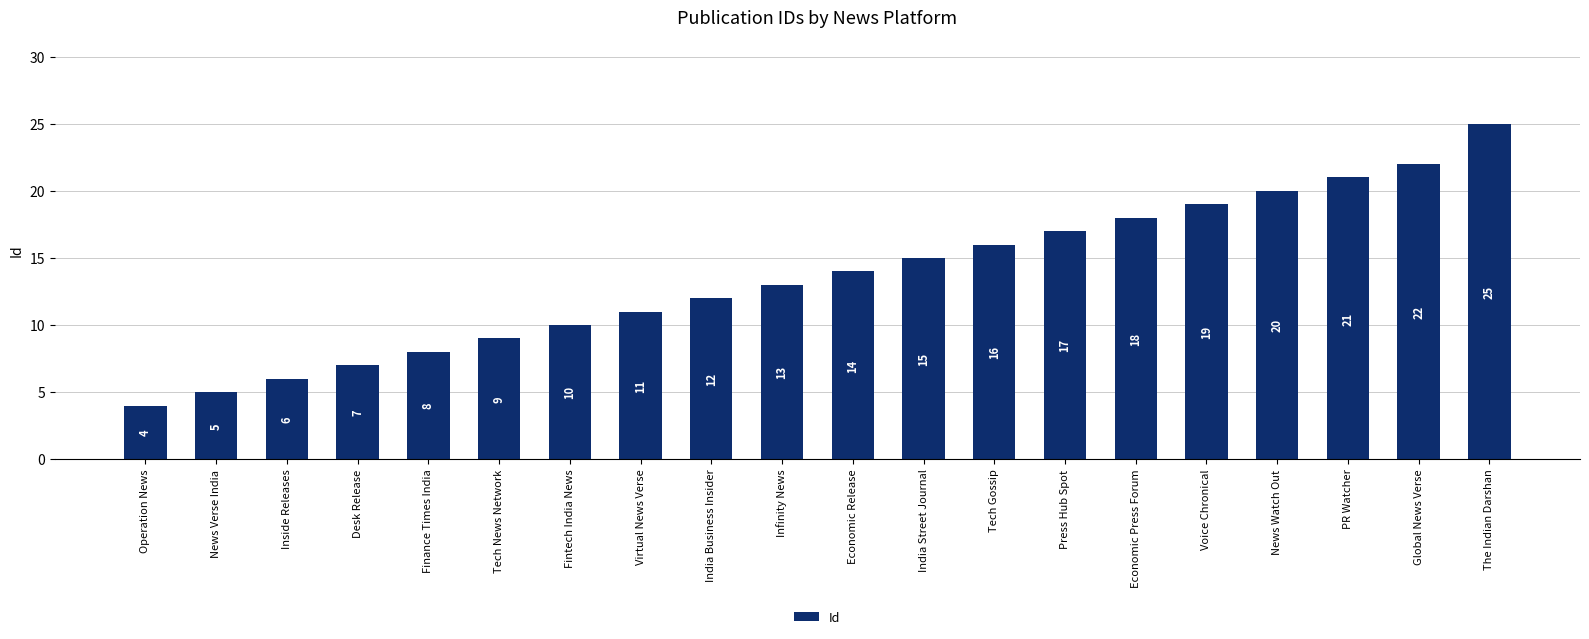

How many data points does each series have?

20